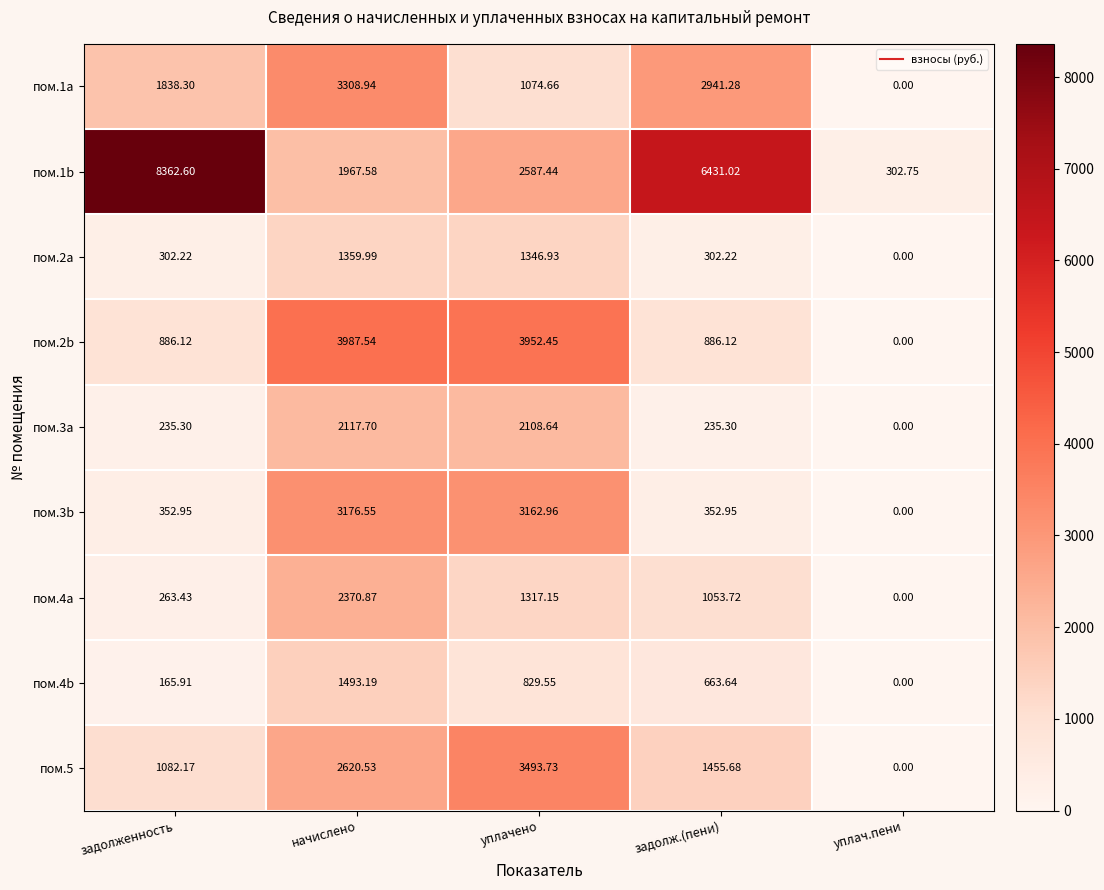

Where does the пом.4b series first go above 663?

начислено